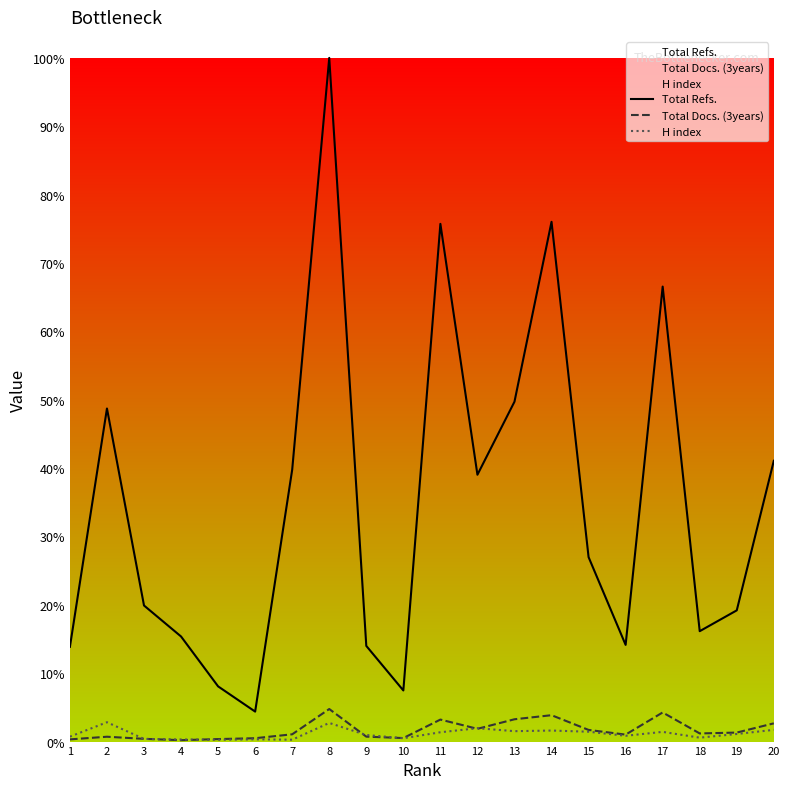

Which series has the largest total across all categories?

Total Refs.